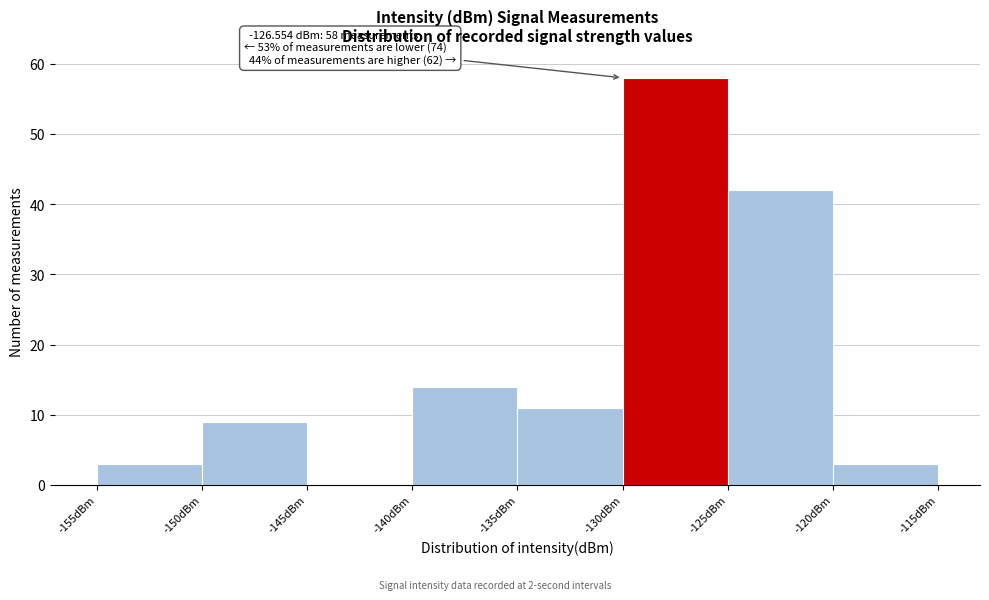

Which range on the x-axis has the tallest bar?

-130 to -125